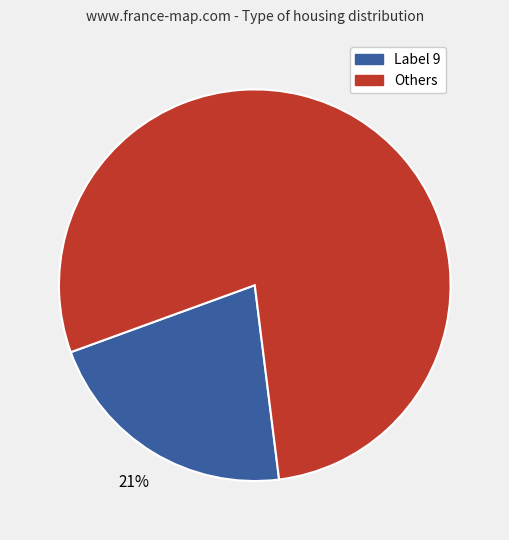

To the nearest percent, what is the average slice percentage?

50%